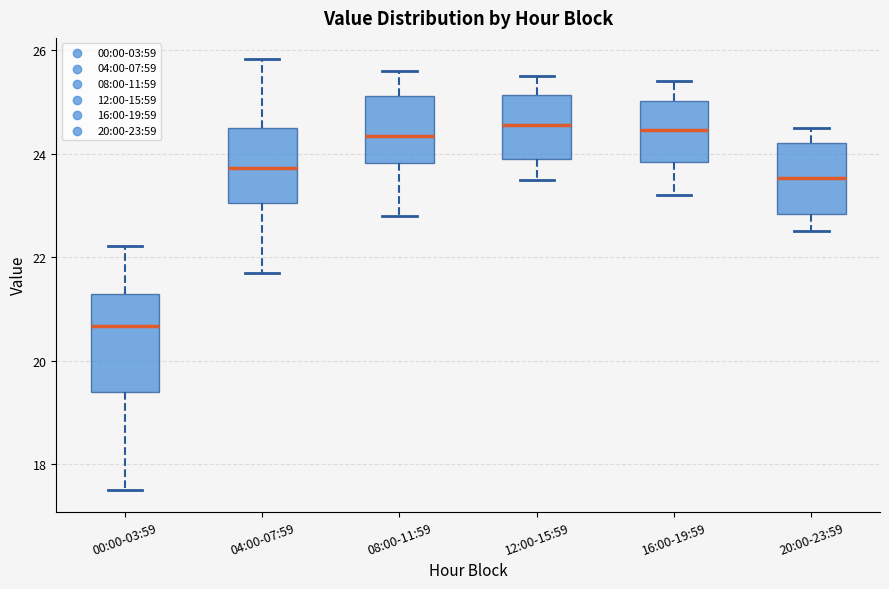

Where does the median line of the box for 12:00-15:59 sit on the y-axis? The values are not printed on the chart, so give them approximately, as read against the axis.

24.6